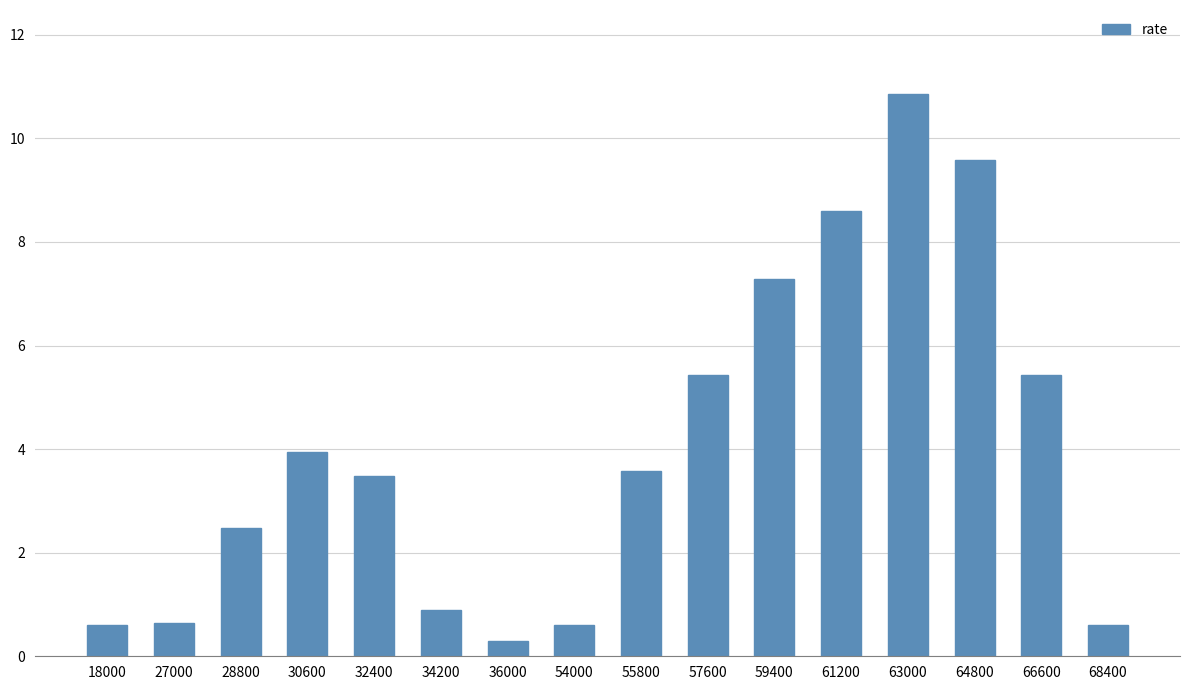

The value at 63000 is 2.8. True or false?

False